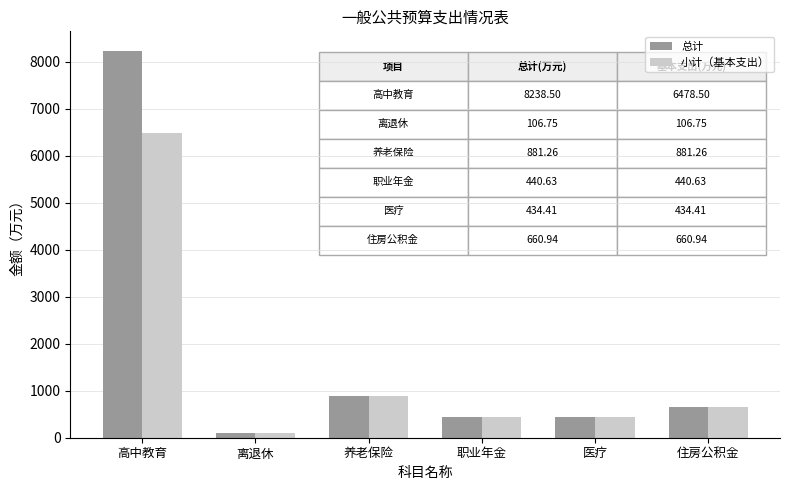

What position from the left is 医疗?

5